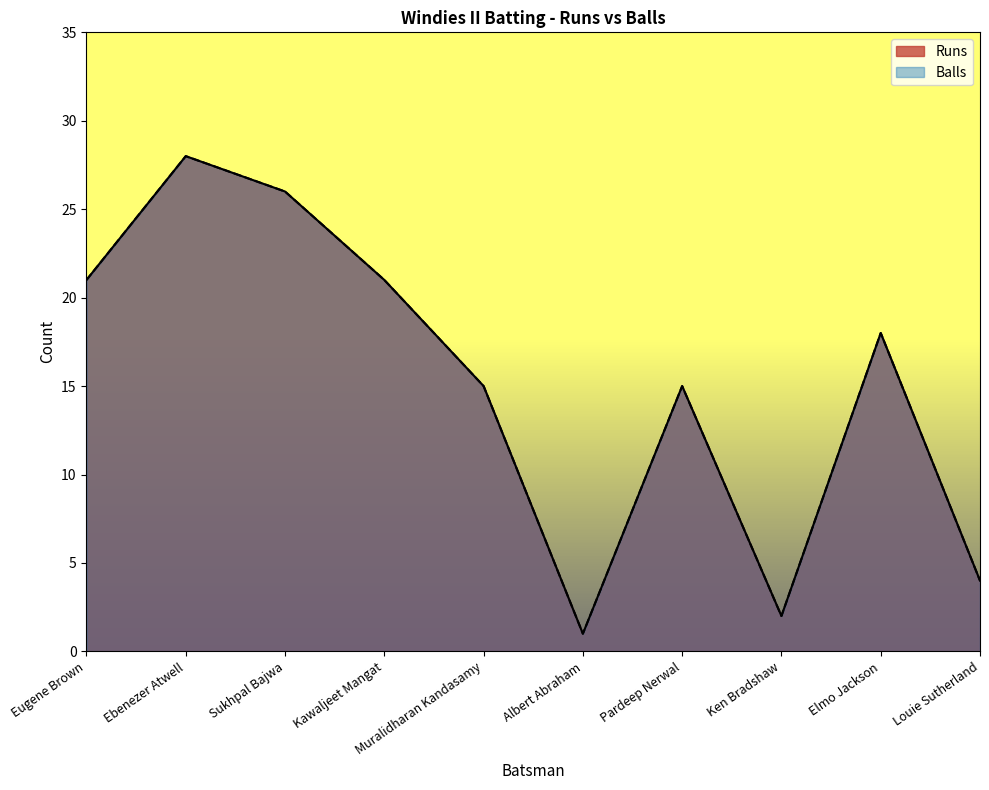

True or false: Runs has more than 2 interior local peaks.

True